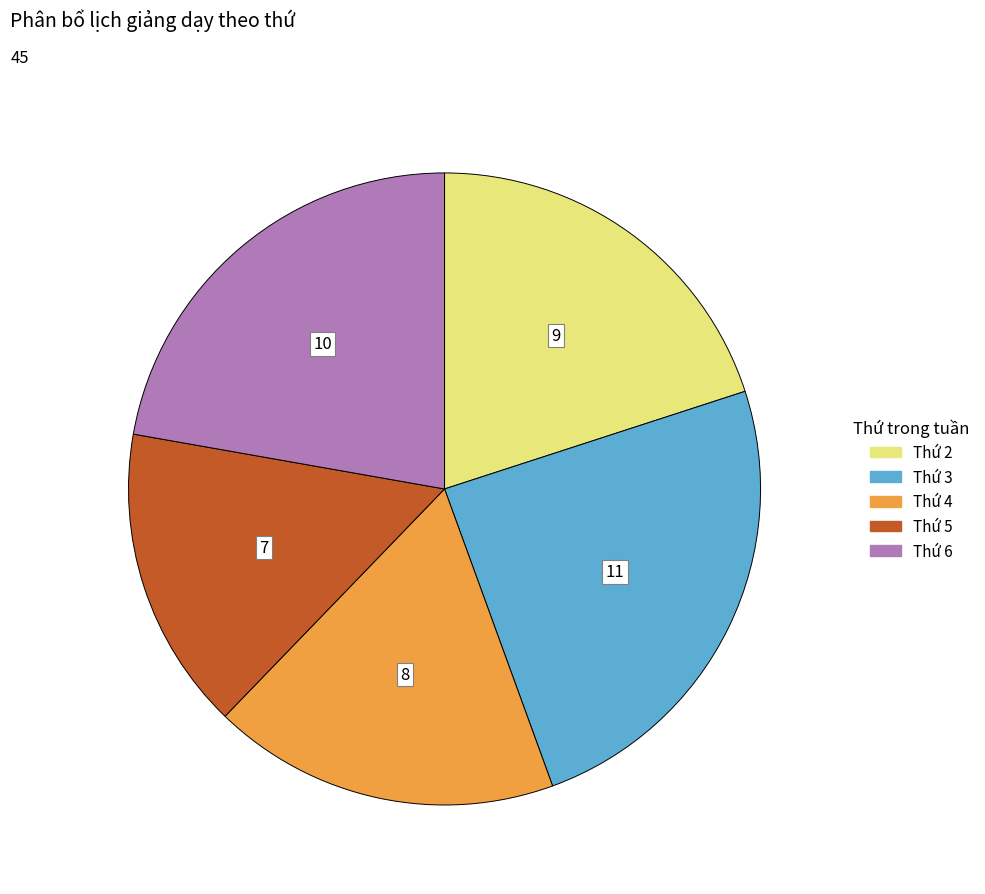

What is the smallest slice in the pie chart?

Thứ 5